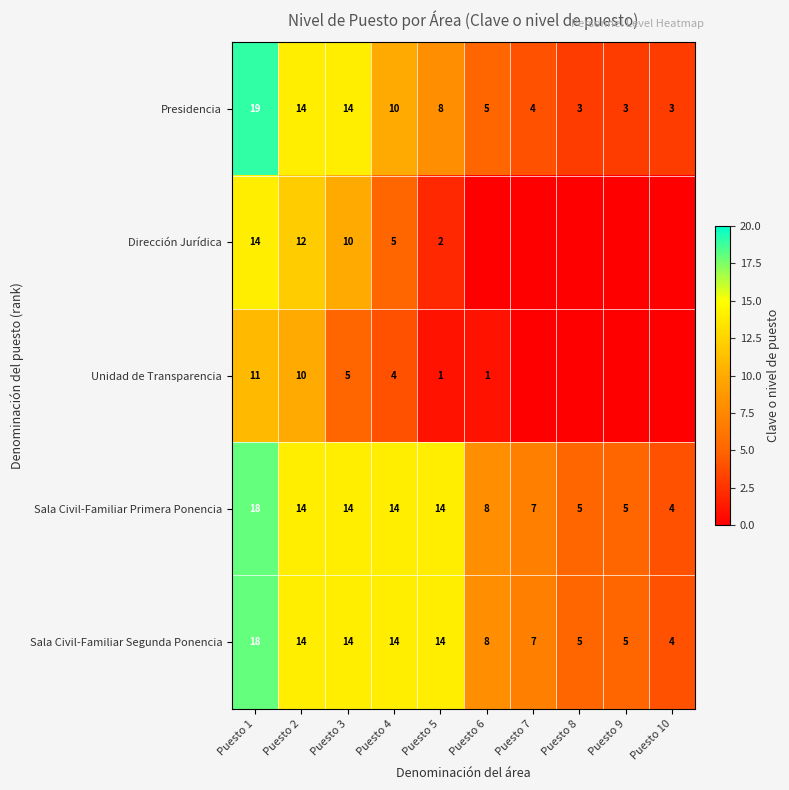

Is it true that Presidencia equals 27 at Puesto 1?

False